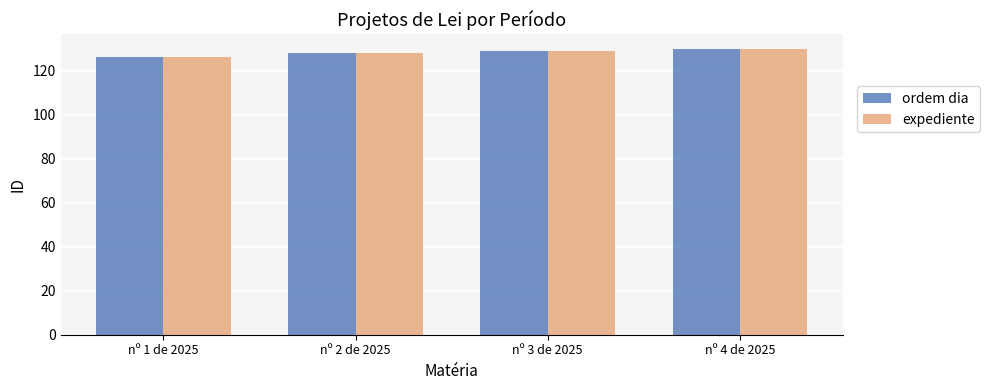

Reading left to right, transcribe all the data shown in this chart.

ordem dia: 126	128	129	130
expediente: 126	128	129	130